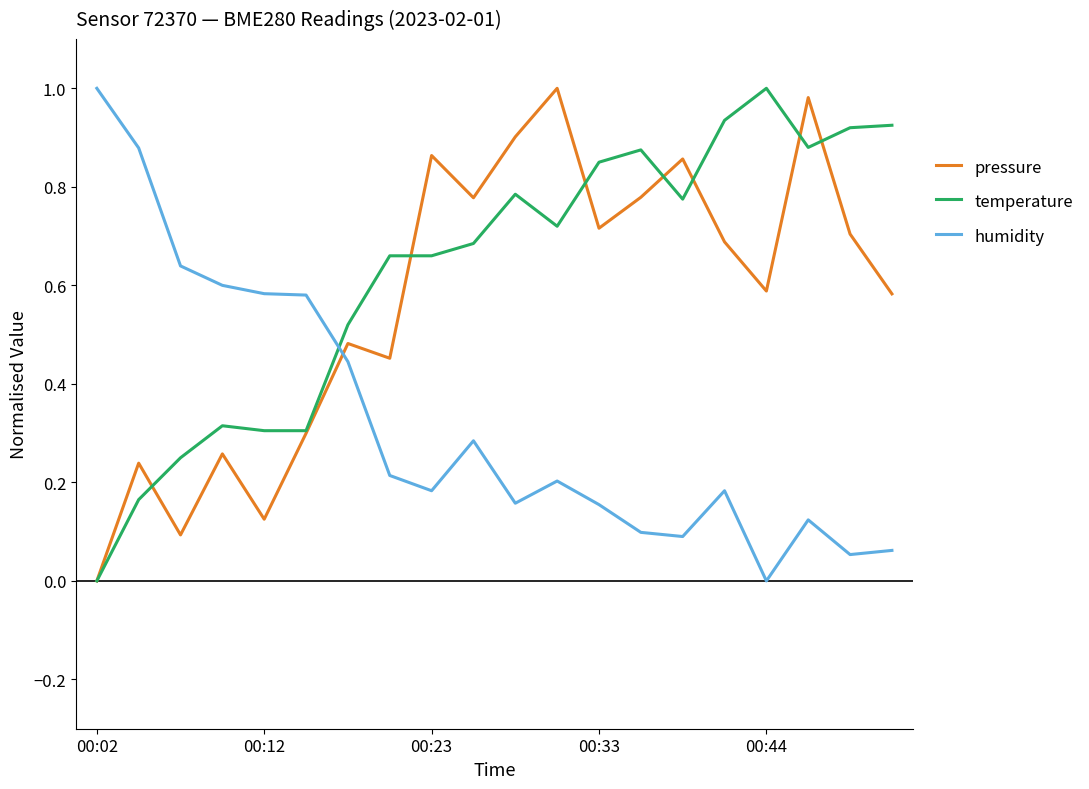

How many distinct data groups are displayed?

3